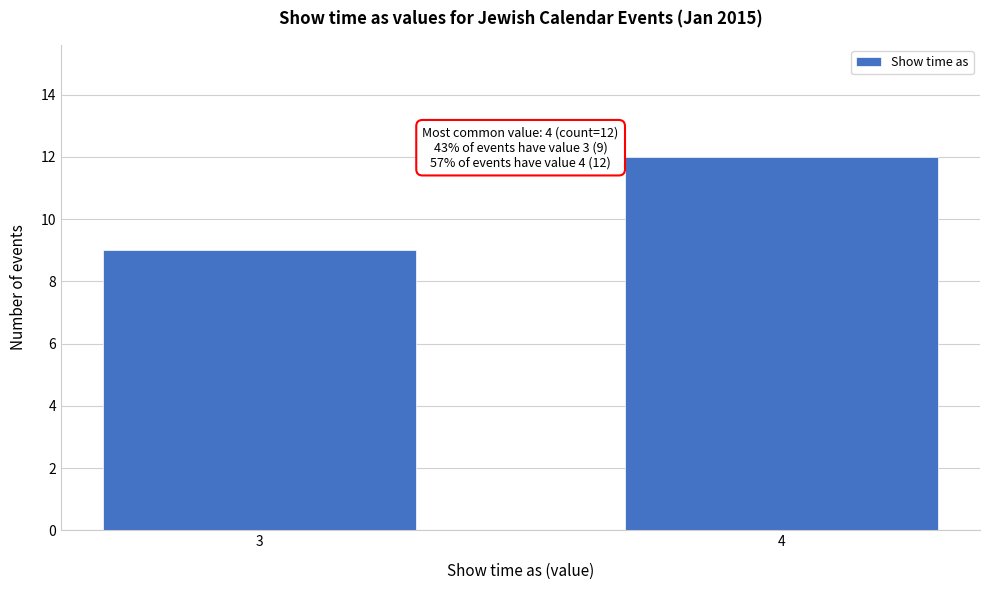

Reading left to right, what are all the values shown in this chart?

9	12